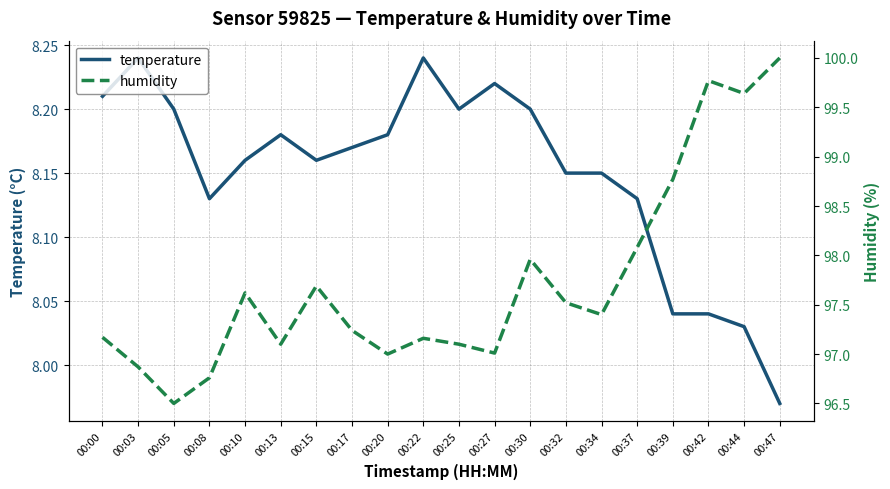

What is the sum of all humidity values?

1954.4